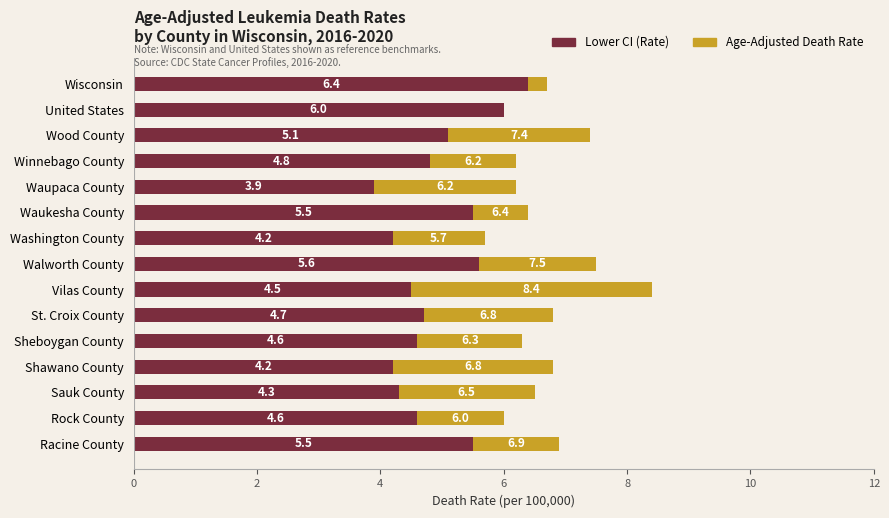

What is the total value across all series at Wisconsin?

6.7